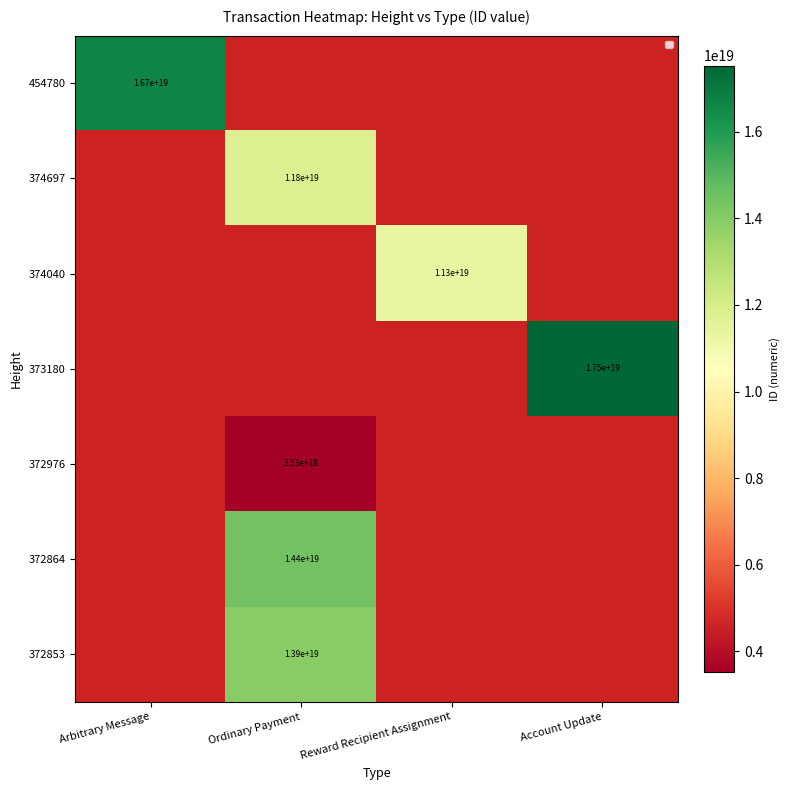

The 372864 series shows 3035083460745036288 at Ordinary Payment. True or false?

False